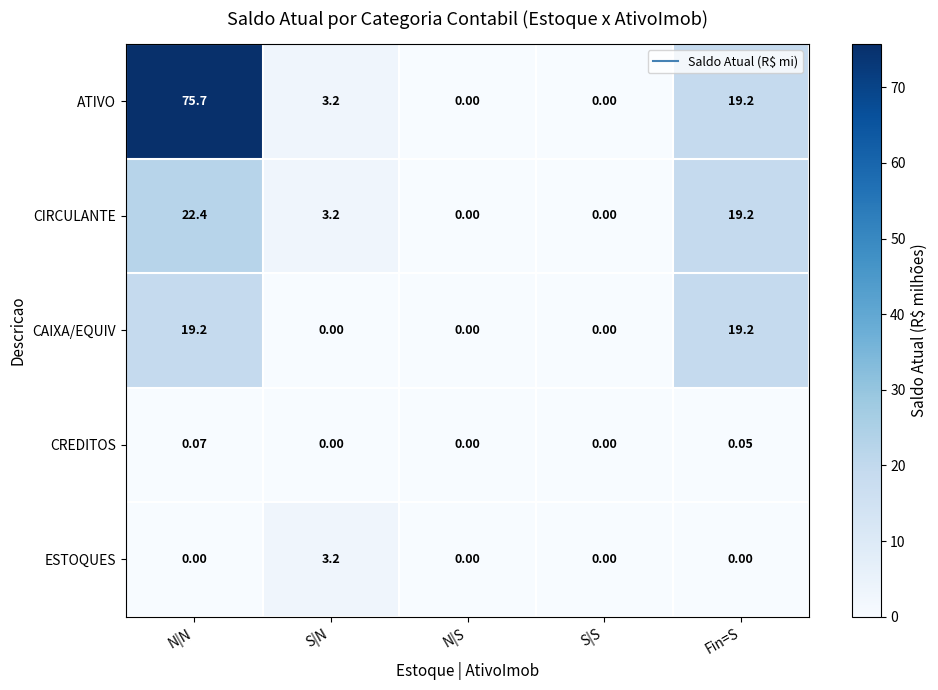

At which label does ATIVO reach its peak?

N|N